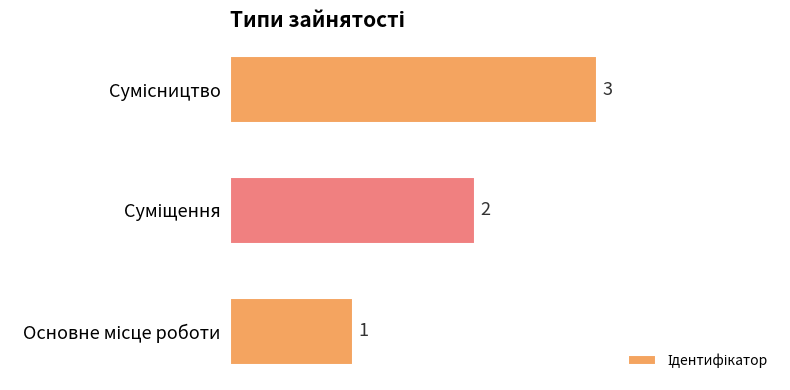

What is the greatest value displayed?

3